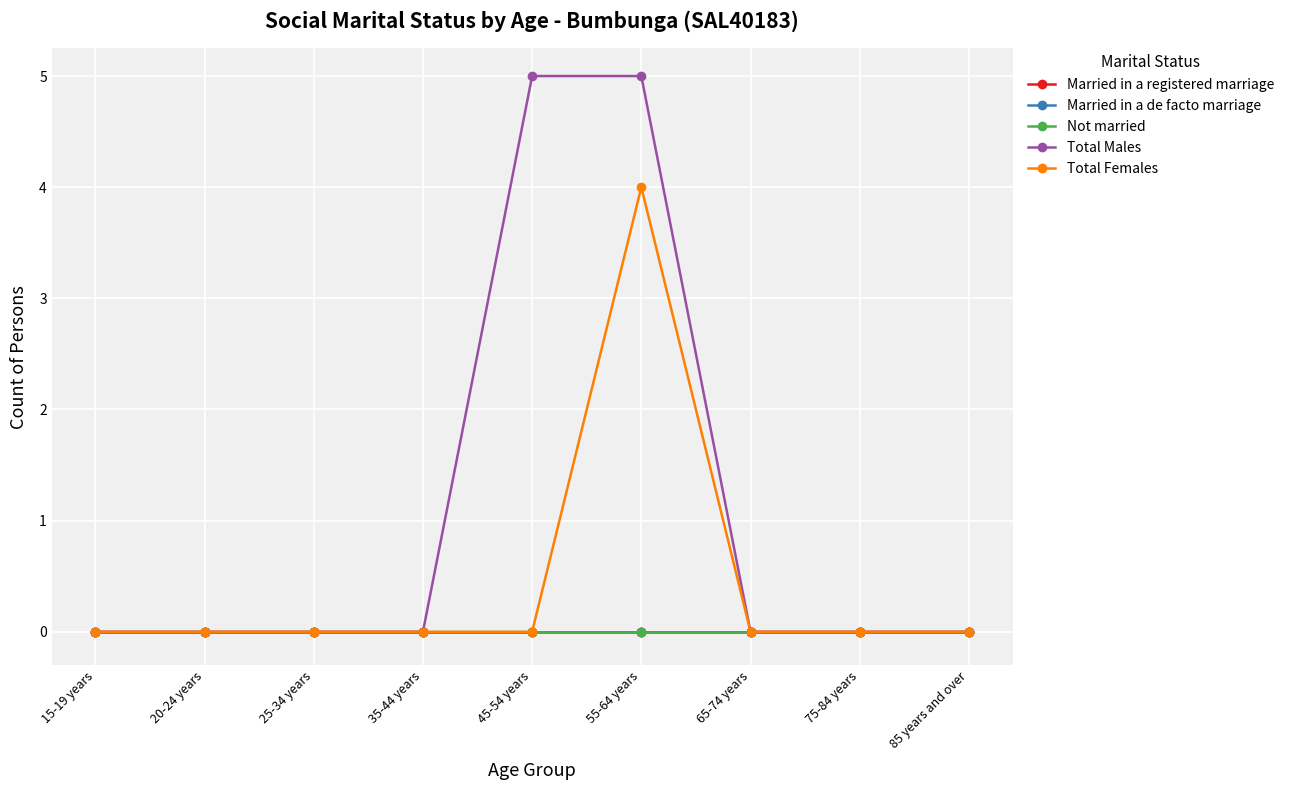

List the series in order of their peak value, highest first.

Total Males, Total Females, Married in a registered marriage, Married in a de facto marriage, Not married